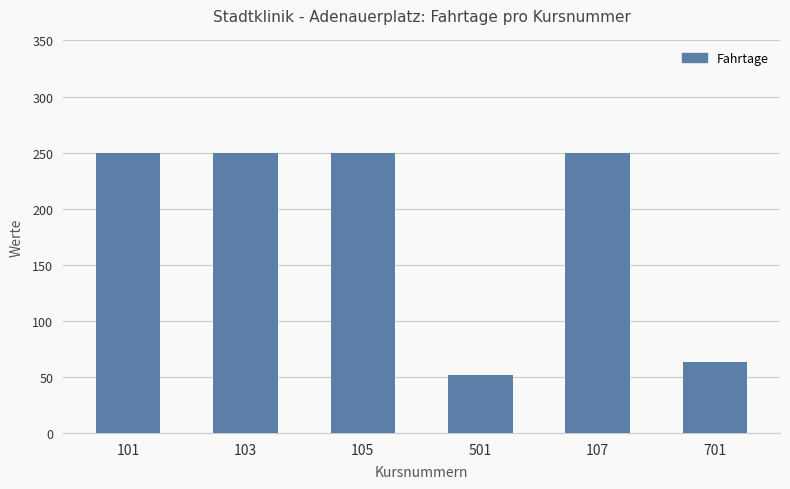

Is it true that the value at 103 is 250?

True